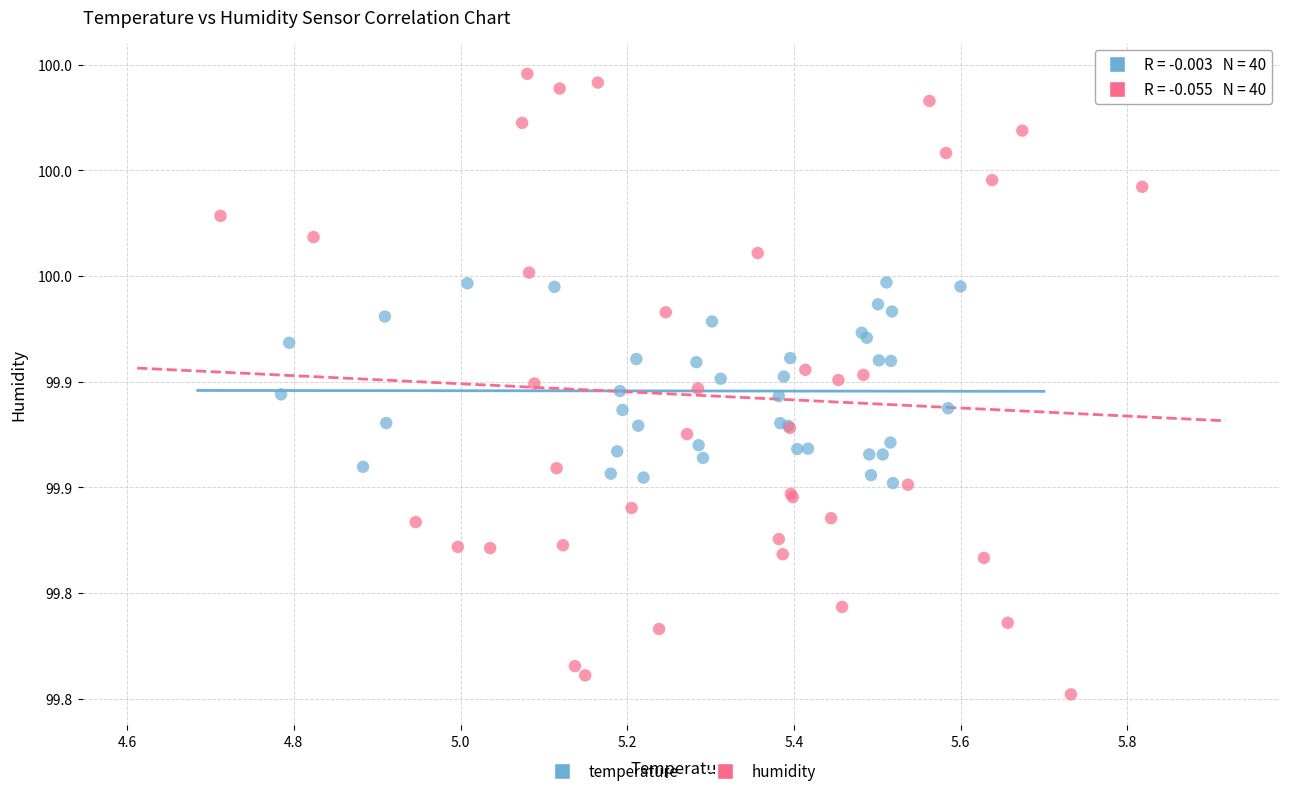

What are all the series names shown in the legend?

temperature, humidity